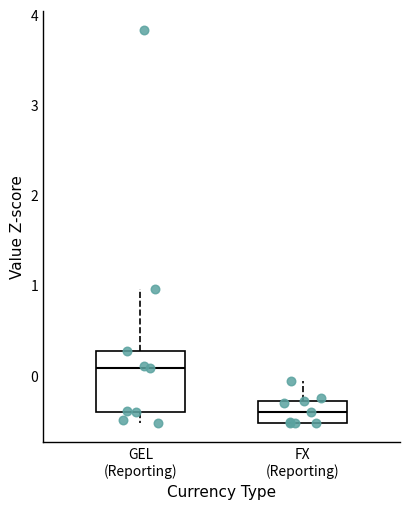

Where does the upper whisker of the box for FX (Reporting) end on the y-axis? The values are not printed on the chart, so give them approximately, as read against the axis.

-0.1